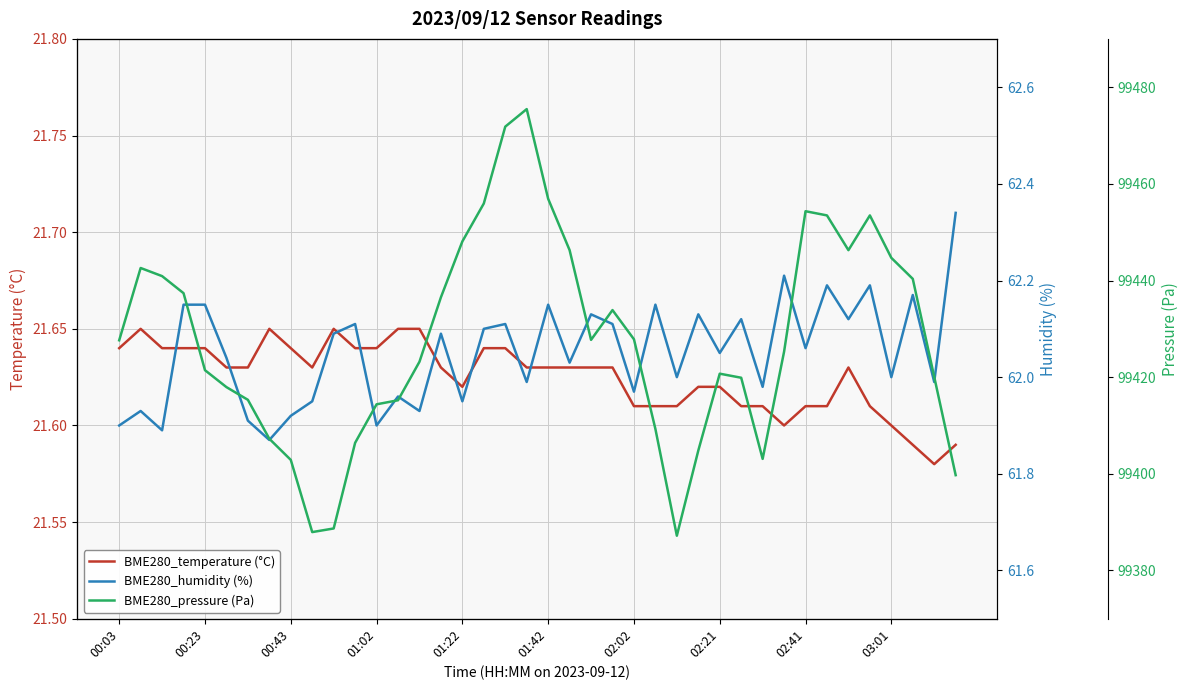

Where is BME280_pressure (Pa) nearest to the value 99431?

23